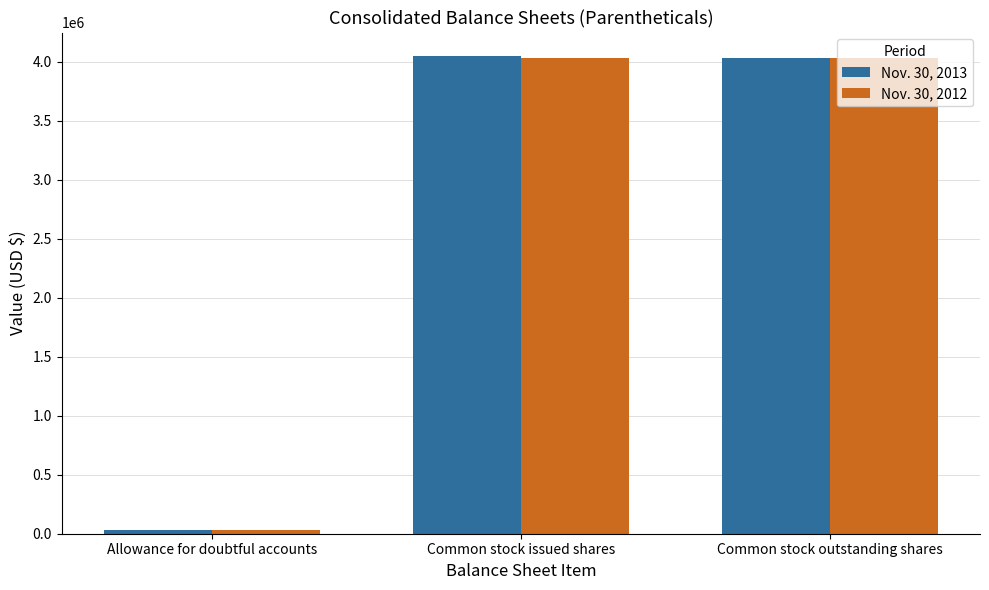

List the series in order of their peak value, lowest first.

Nov. 30, 2012, Nov. 30, 2013